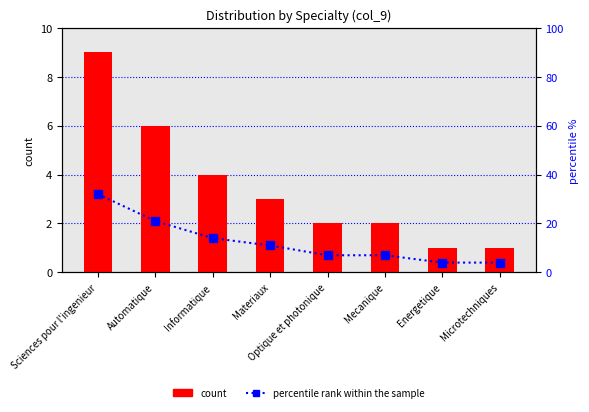

At how many categories does at least one series exceed 5?

6